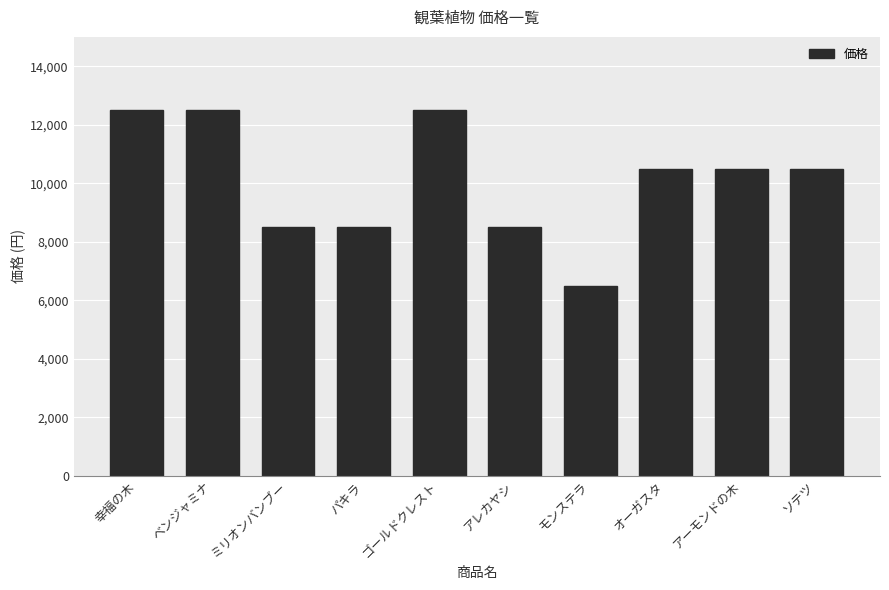

What is the sum of the values at ゴールドクレスト and アレカヤシ?

21000